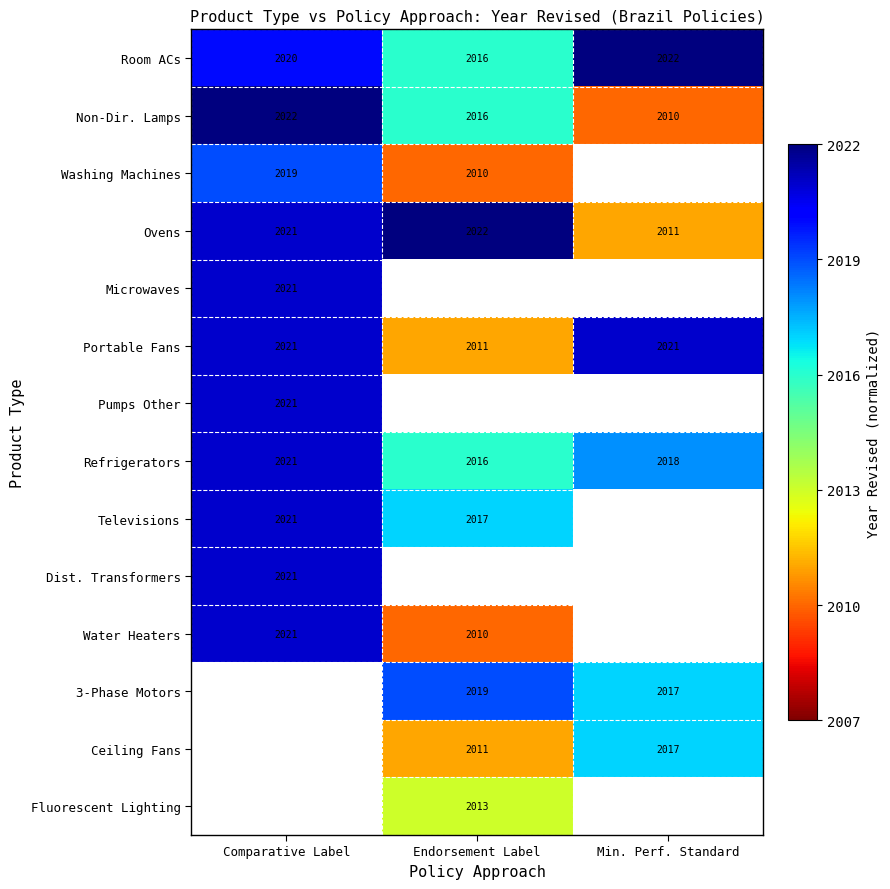

Rank the categories by Refrigerators value from highest to lowest.

Comparative Label, Min. Perf. Standard, Endorsement Label